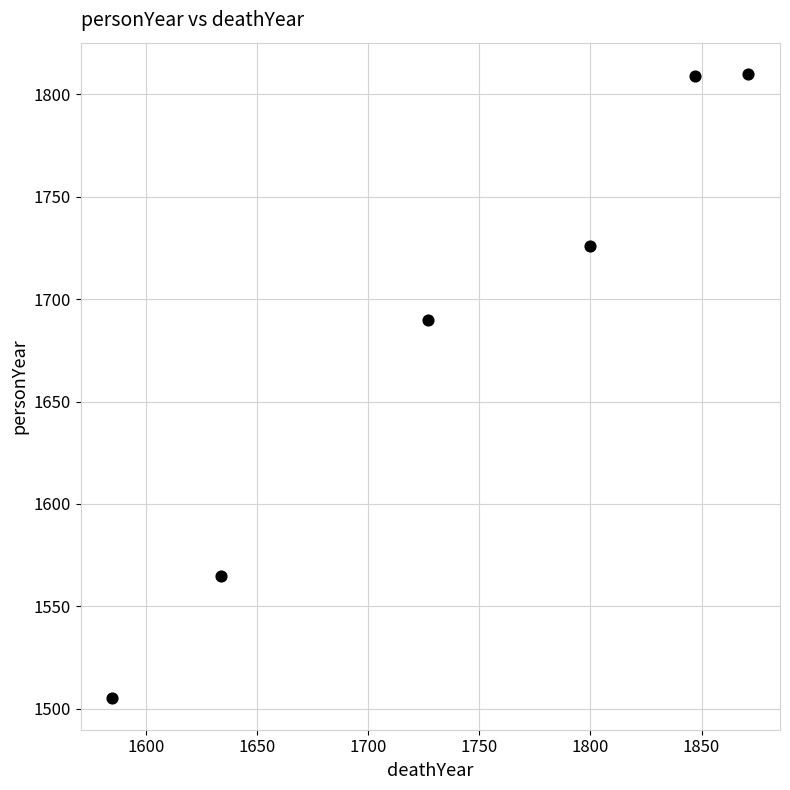

What is the range of X values (max minus min)?

286